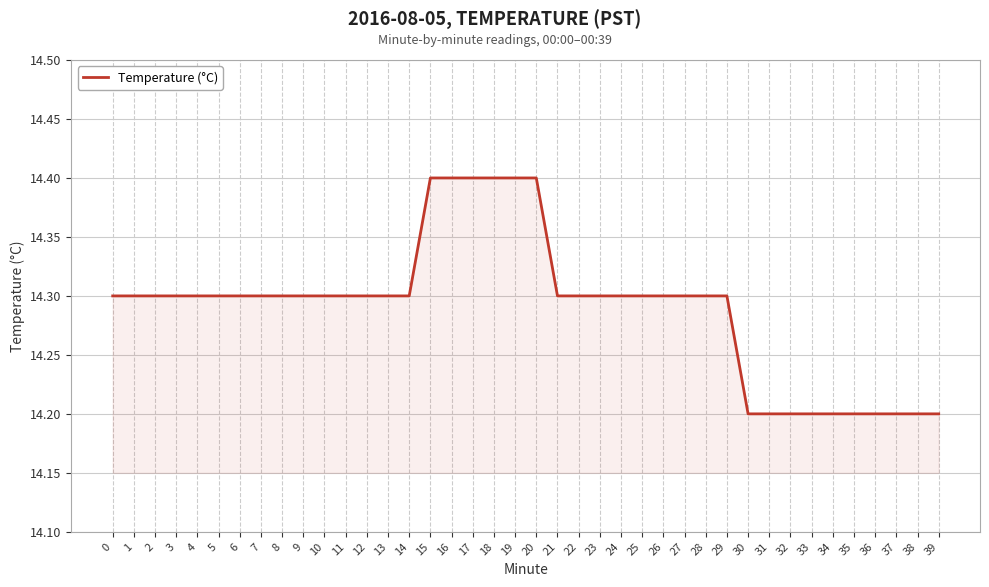

Is it true that the value at 16 is 14.4?

True